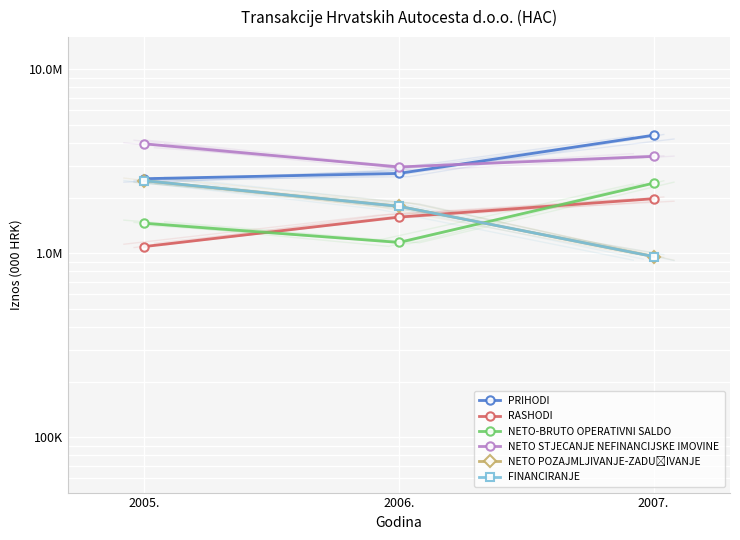

What is the label of the 3rd point from the right?

2005.